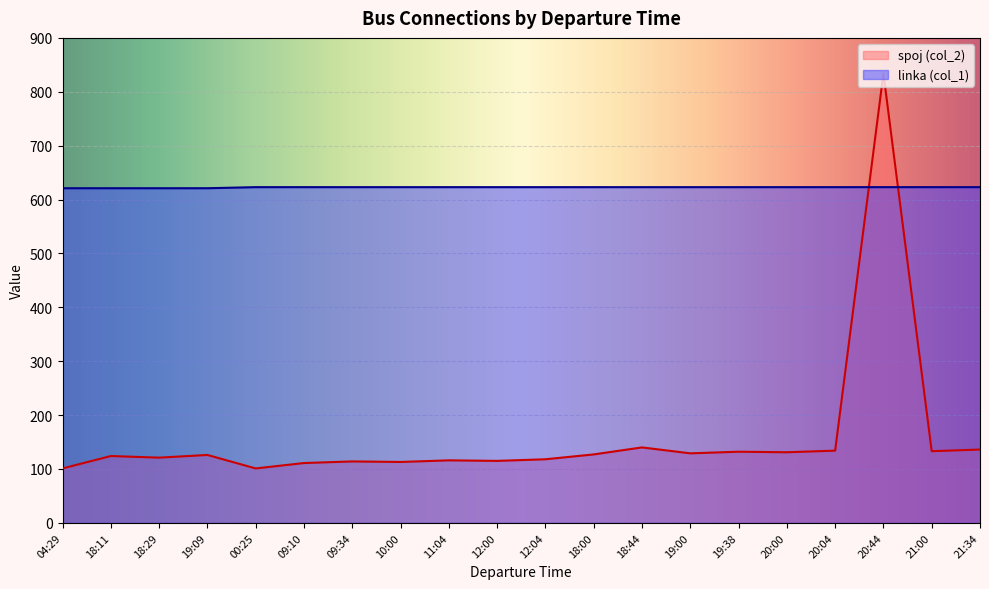

Rank the categories by linka (col_1) value from highest to lowest.

00:25, 09:10, 09:34, 10:00, 11:04, 12:00, 12:04, 18:00, 18:44, 19:00, 19:38, 20:00, 20:04, 20:44, 21:00, 21:34, 04:29, 18:11, 18:29, 19:09